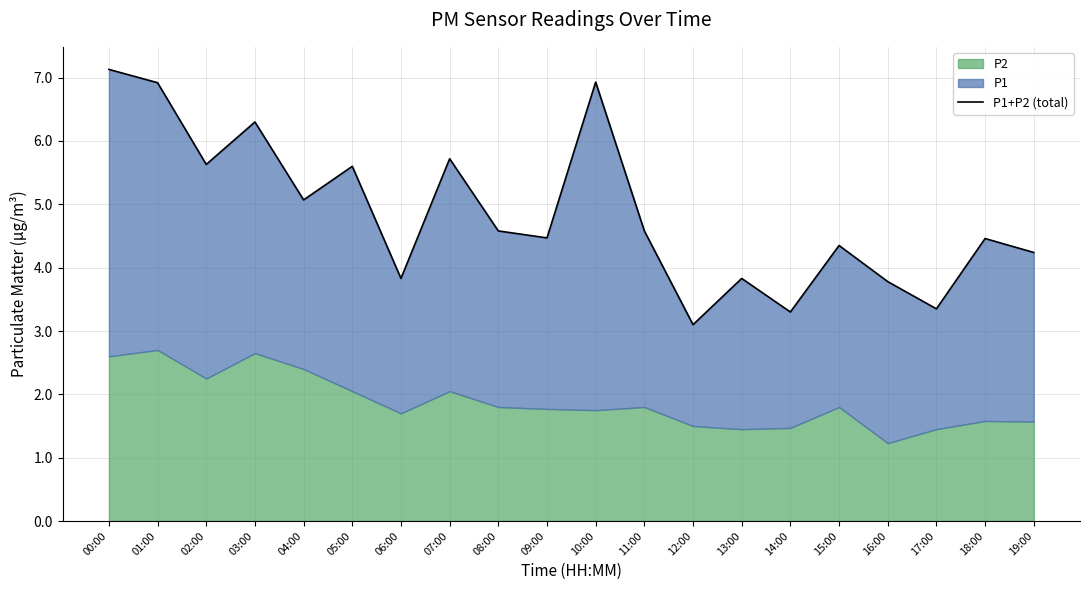

Reading right to left, what are all the values shown in this chart?

19:00=4.2	18:00=4.5	17:00=3.3	16:00=3.8	15:00=4.3	14:00=3.3	13:00=3.8	12:00=3.1	11:00=4.6	10:00=6.9	09:00=4.5	08:00=4.6	07:00=5.7	06:00=3.8	05:00=5.6	04:00=5.1	03:00=6.3	02:00=5.6	01:00=6.9	00:00=7.1